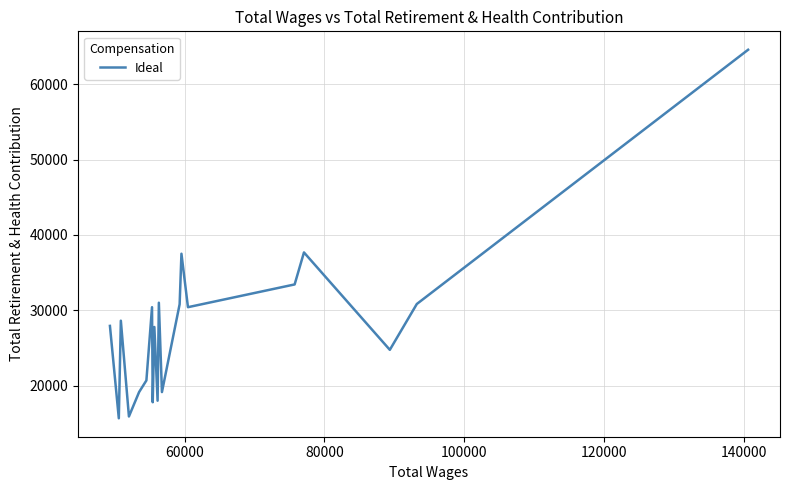

What is the difference between the maximum and minimum values?

48834